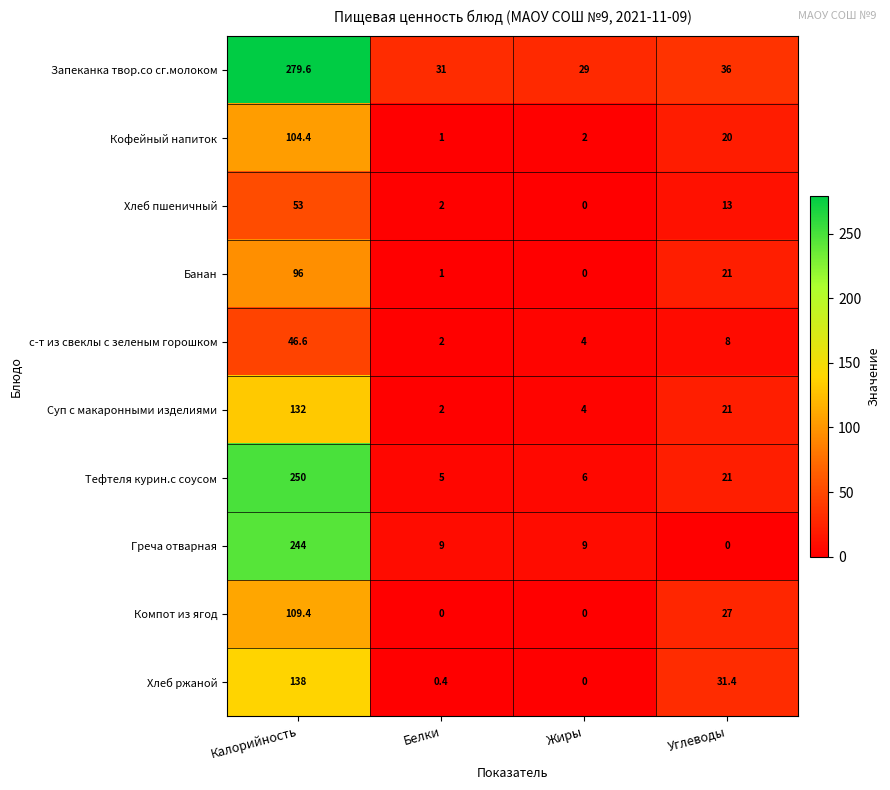

At how many categories does at least one series exceed 133?

1